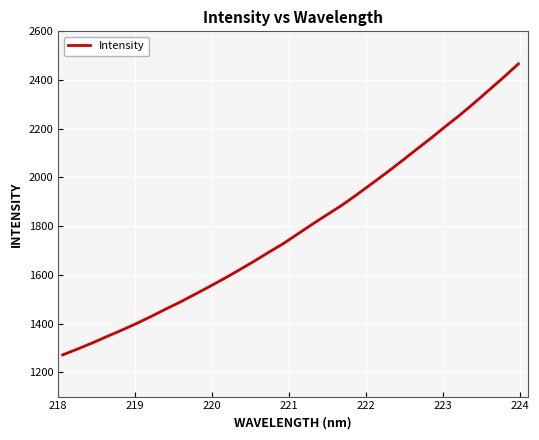

What is the greatest value displayed?

2466.3